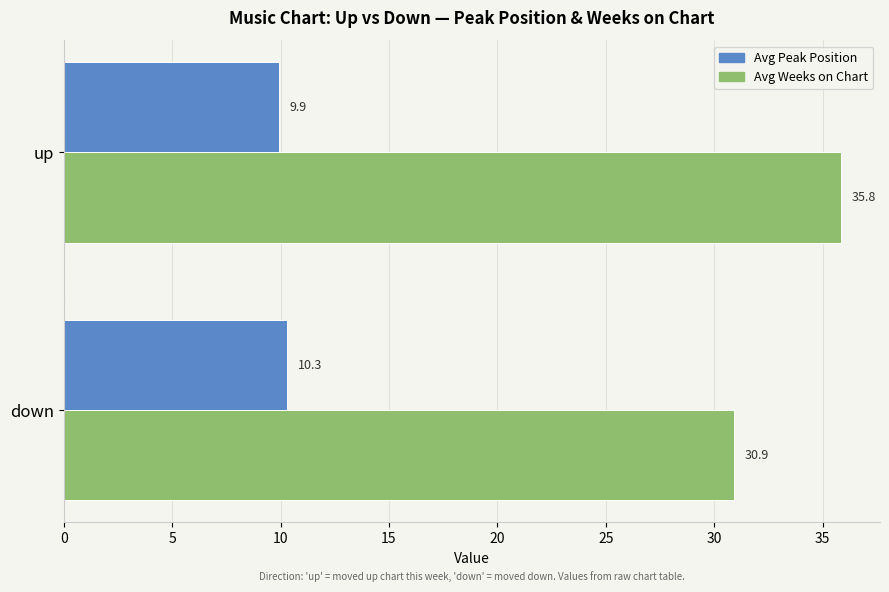

What value does the Avg Weeks on Chart series have at up?

35.8